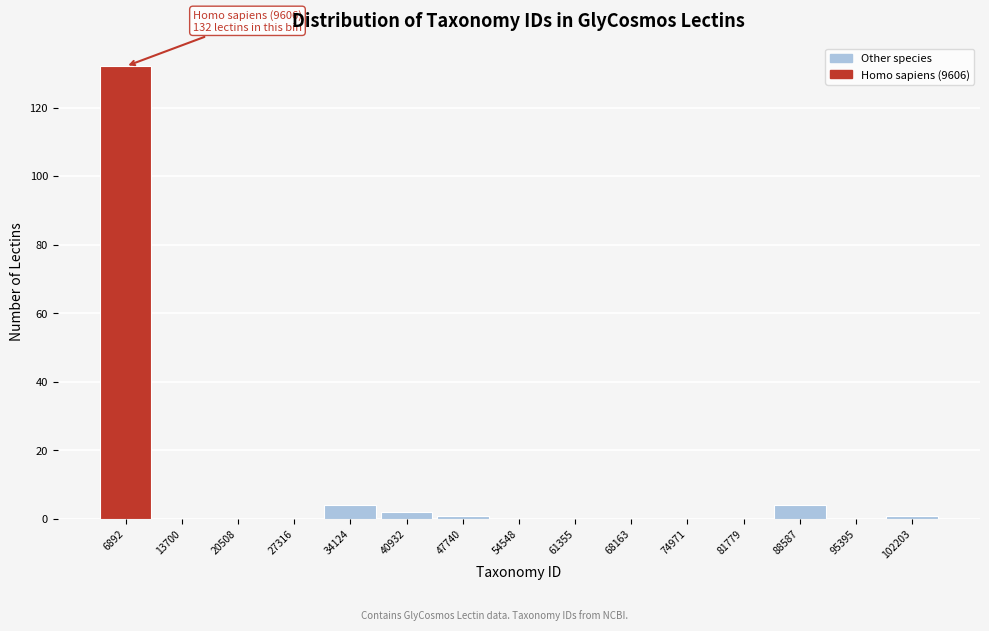

Which range on the x-axis has the tallest bar?

3000 to 10000